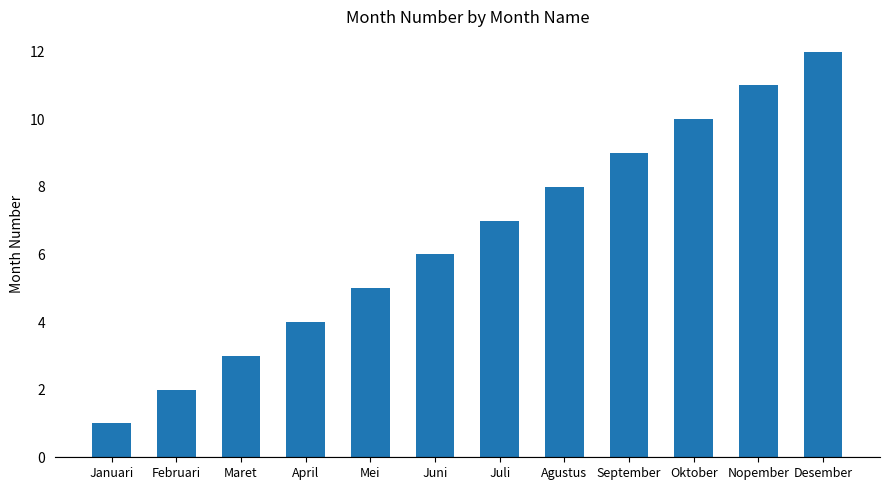

Does the chart contain stacked bars?

No